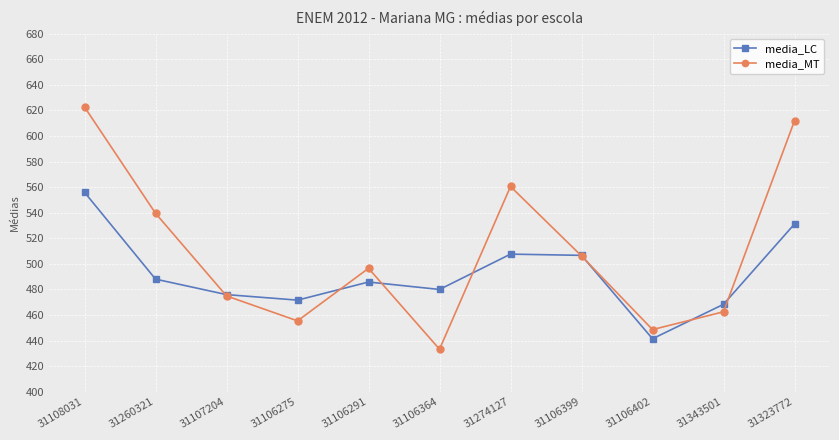

Is this an area chart (filled region under the line)?

No